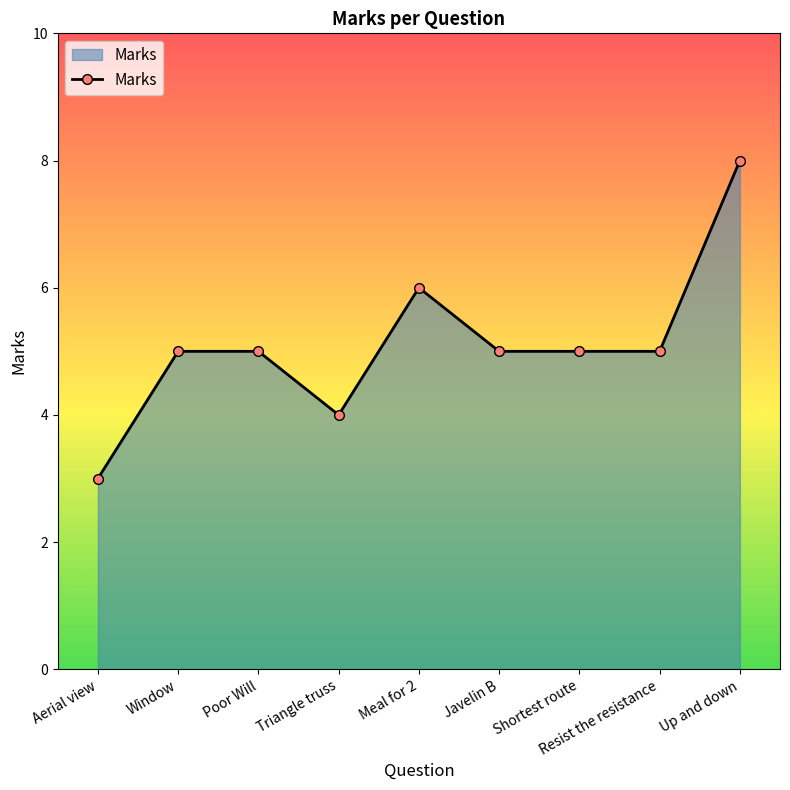

Between Up and down and Javelin B, which is larger?

Up and down